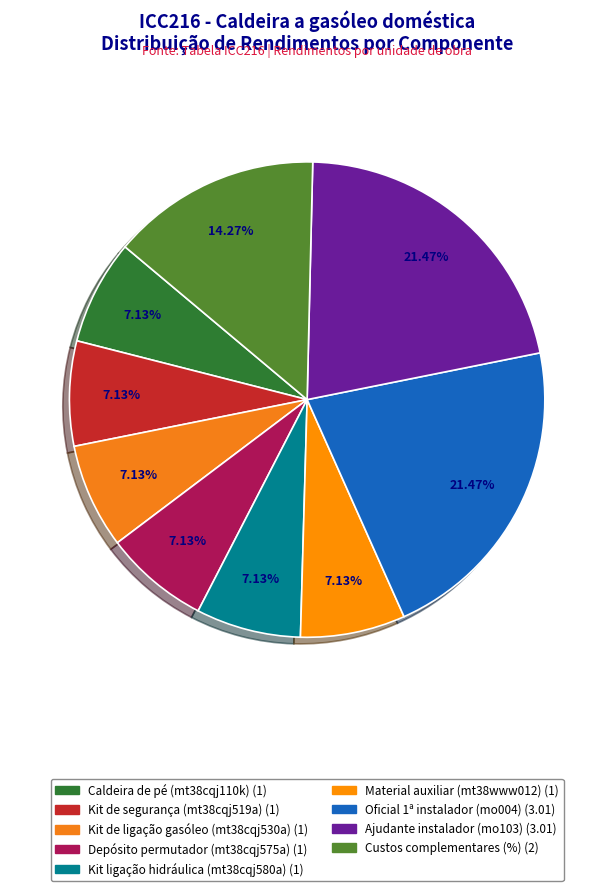

What is the smallest slice in the pie chart?

Caldeira de pé (mt38cqj110k)